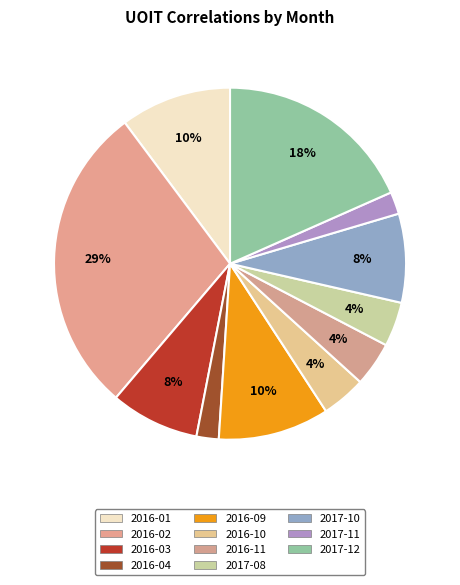

How many slices are in this pie chart?

11